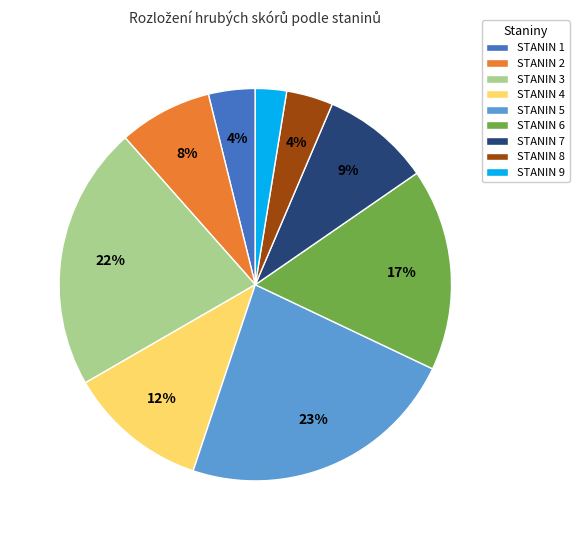

To the nearest percent, what percentage of the pie is STANIN 3?

22%